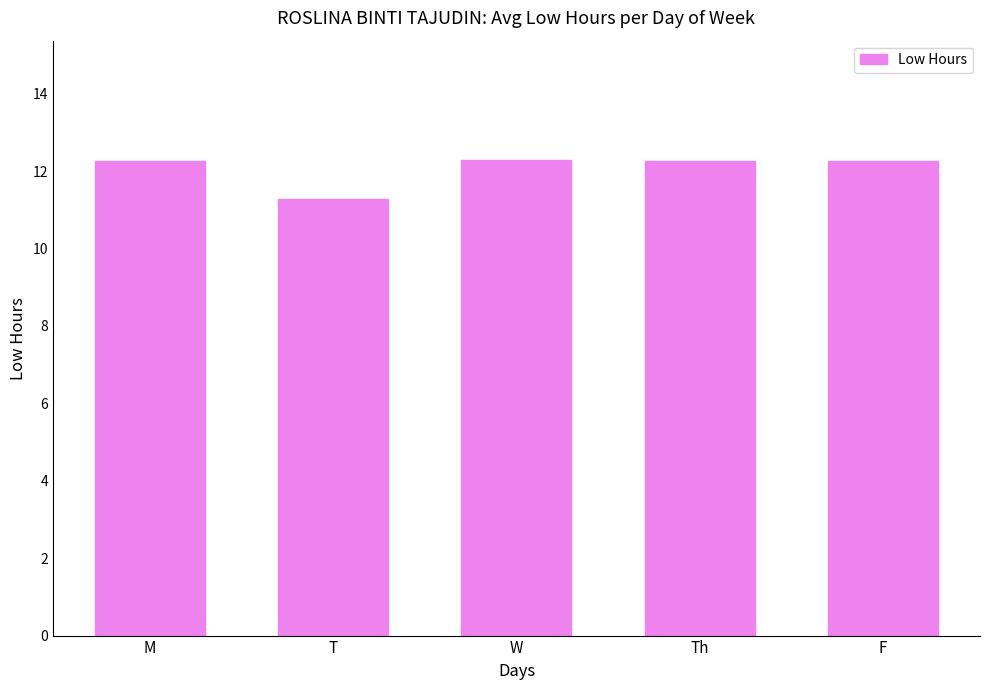

True or false: the data shows 8.2 at F.

False